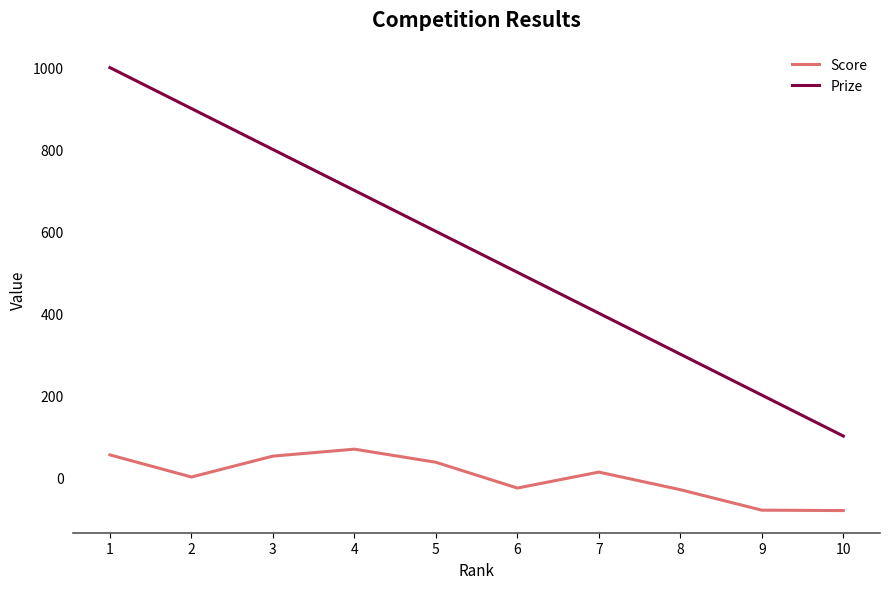

True or false: Score has a value of -82 at 10.

True